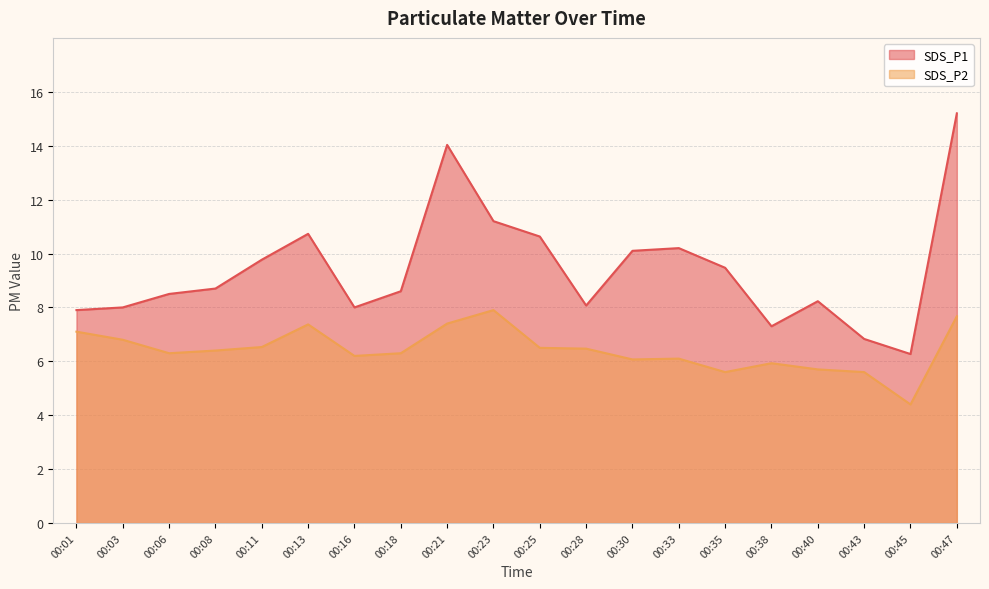

How many interior local peaks does the SDS_P1 series have?

4